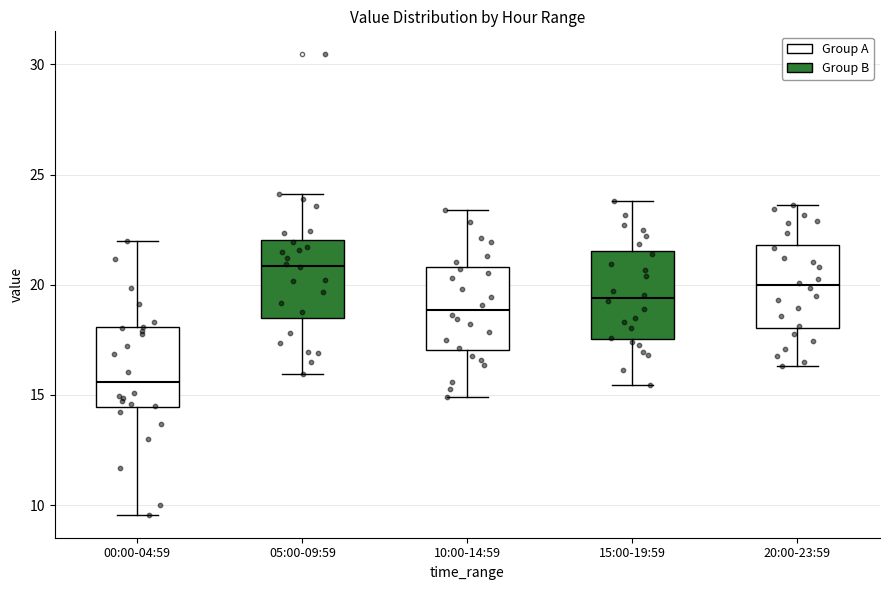

Reading left to right, read every box against the y-axis: the position of its median line, the range the box covers, and the ends of its whiskers. The values are not printed on the chart, so give them approximately, as read against the axis.

00:00-04:59: median 15.5, box 14.5 to 18.0, whiskers 9.5 to 22.0
05:00-09:59: median 21.0, box 18.5 to 22.0, whiskers 16.0 to 24.0
10:00-14:59: median 19.0, box 17.0 to 21.0, whiskers 15.0 to 23.5
15:00-19:59: median 19.5, box 17.5 to 21.5, whiskers 15.5 to 24.0
20:00-23:59: median 20.0, box 18.0 to 22.0, whiskers 16.5 to 23.5